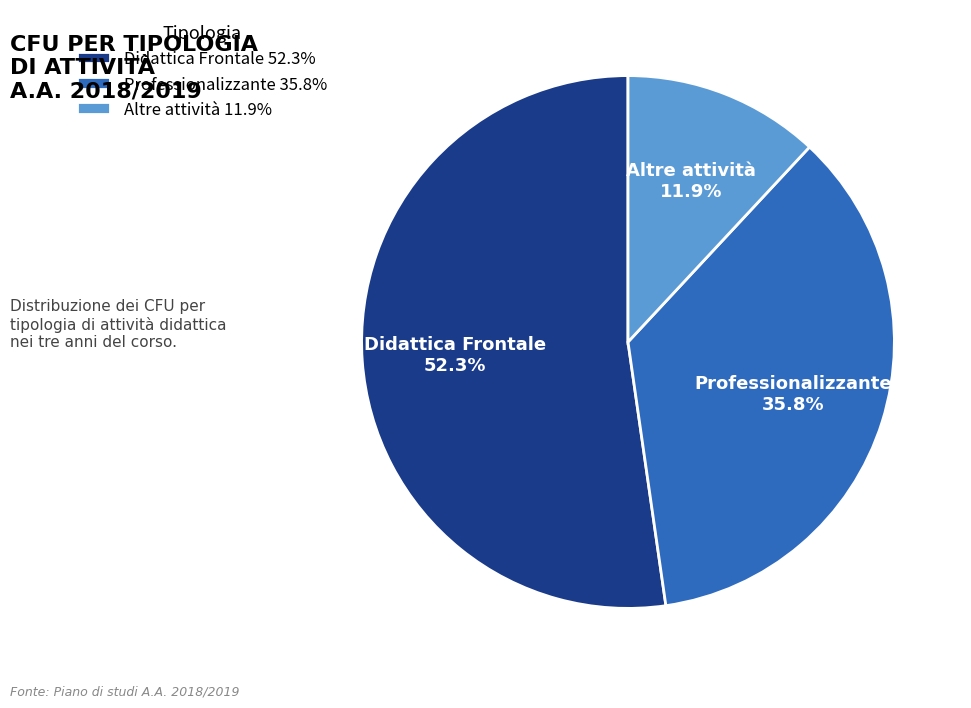

To the nearest percent, what percentage of the pie is Professionalizzante?

36%